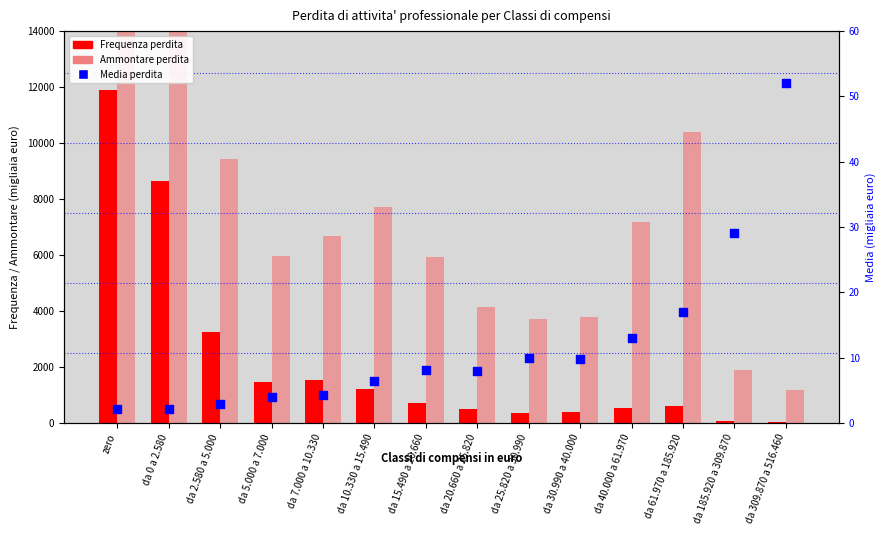

Which series contains the highest Y value?

Ammontare perdita